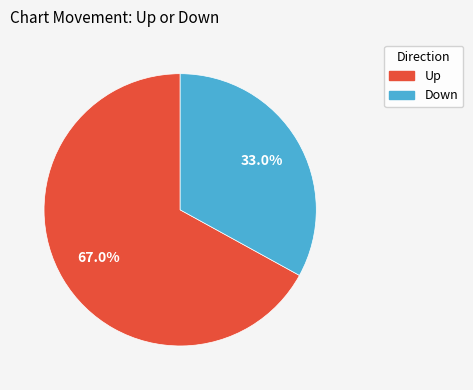

How many slices are in this pie chart?

2